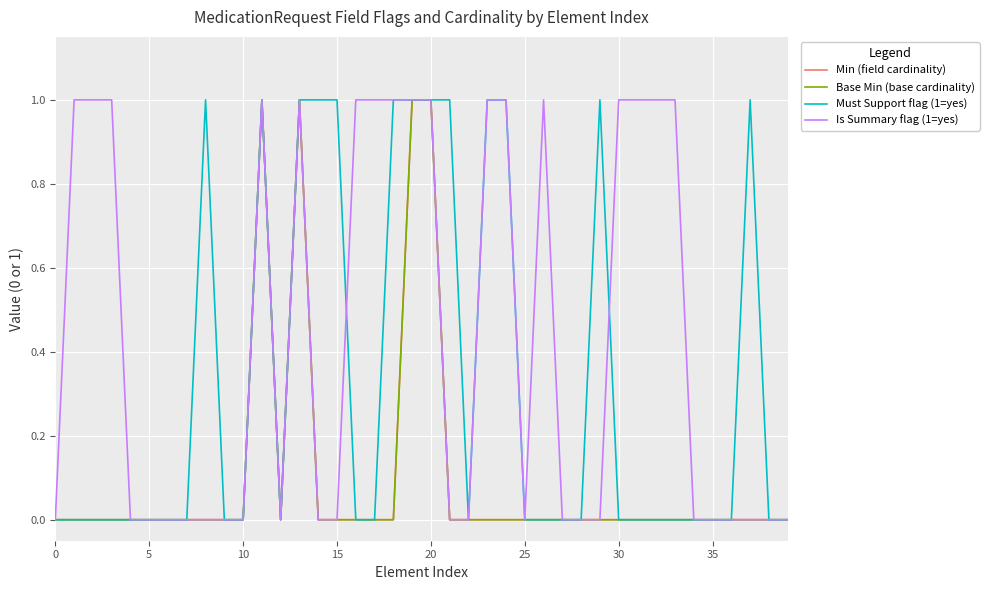

Rank the series by their maximum value, from lowest to highest.

Min (field cardinality), Base Min (base cardinality), Must Support flag (1=yes), Is Summary flag (1=yes)